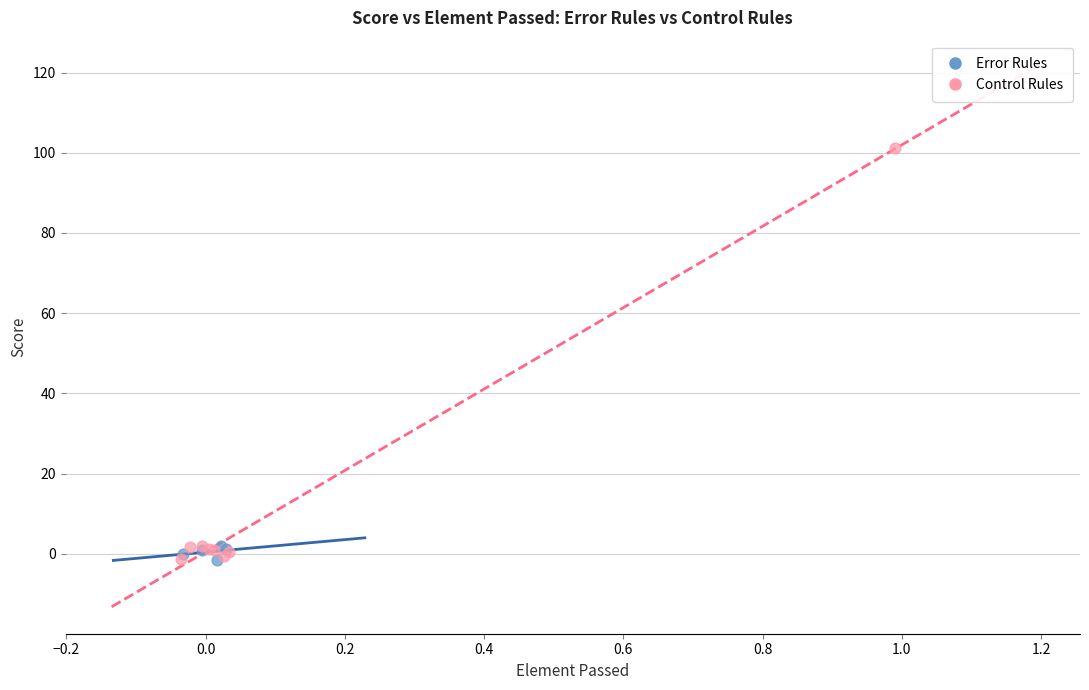

What are all the series names shown in the legend?

Error Rules, Control Rules